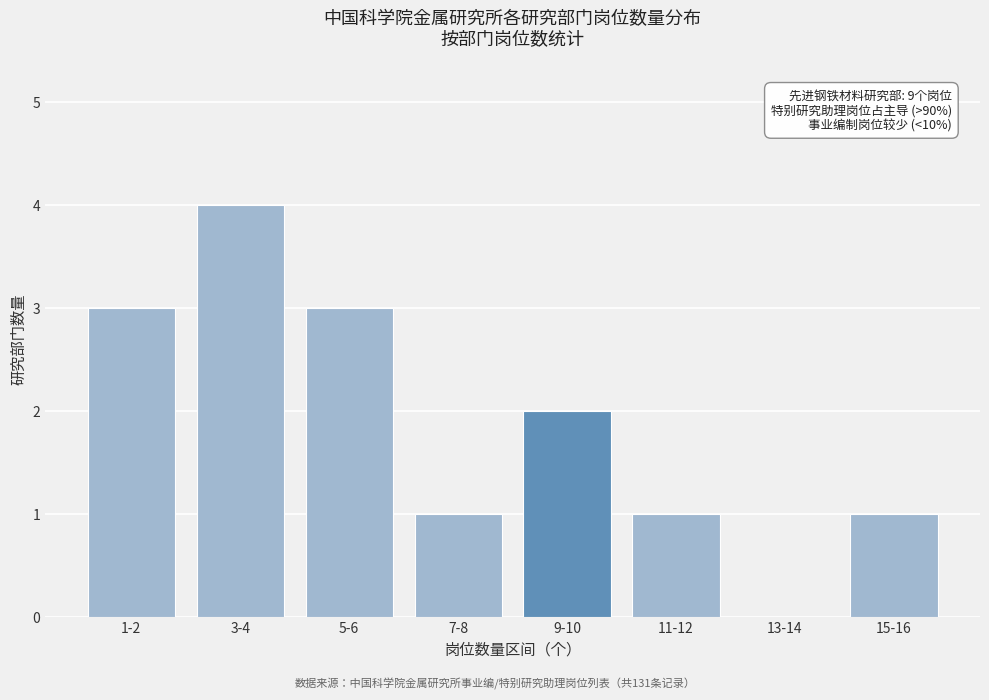

Reading left to right, what are all the values shown in this chart?

1-2=3	3-4=4	5-6=3	7-8=1	9-10=2	11-12=1	13-14=0	15-16=1